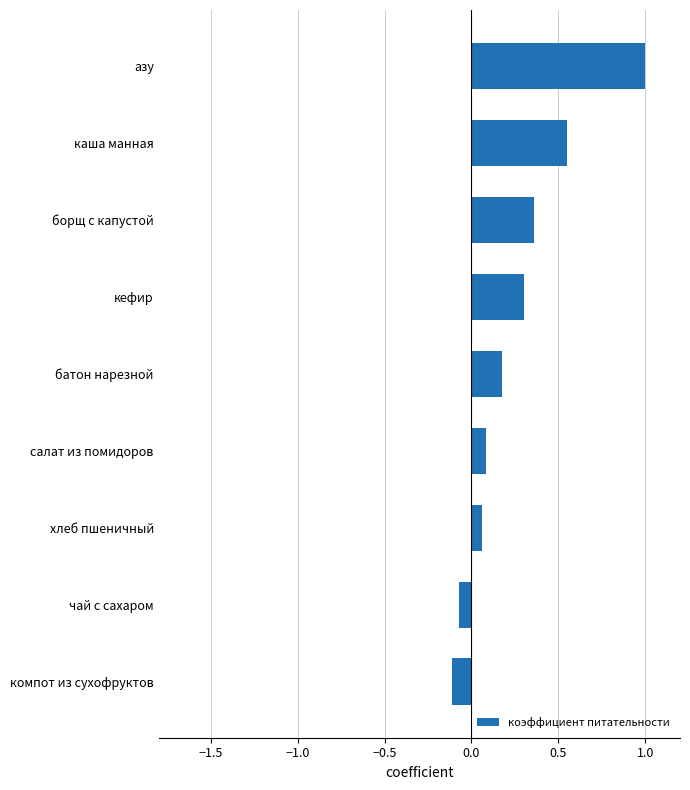

Between борщ с капустой and азу, which is larger?

азу